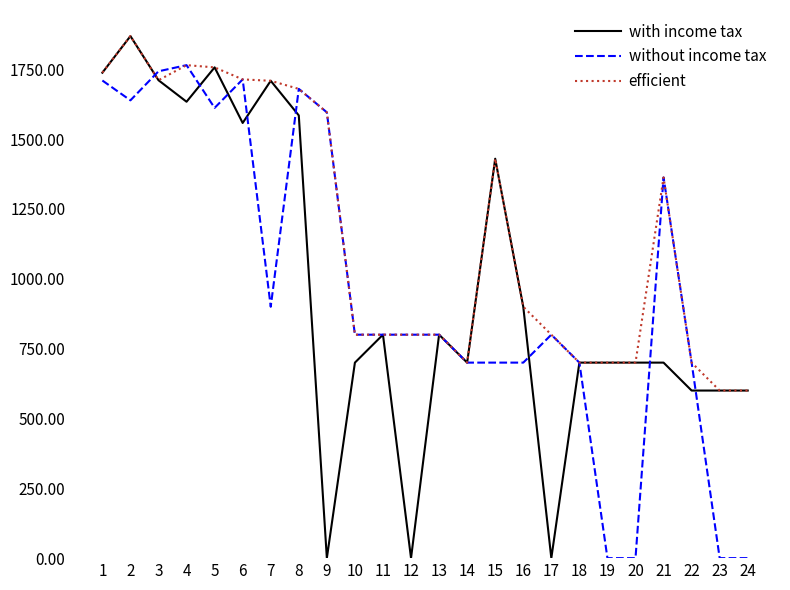

True or false: without income tax has more than 2 points higher than both neighbors.

True